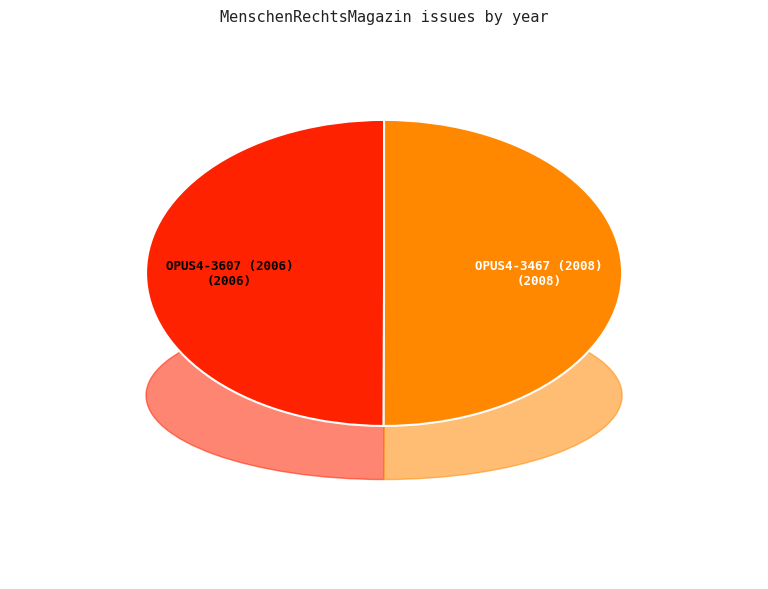

Is there a majority slice in this chart?

Yes